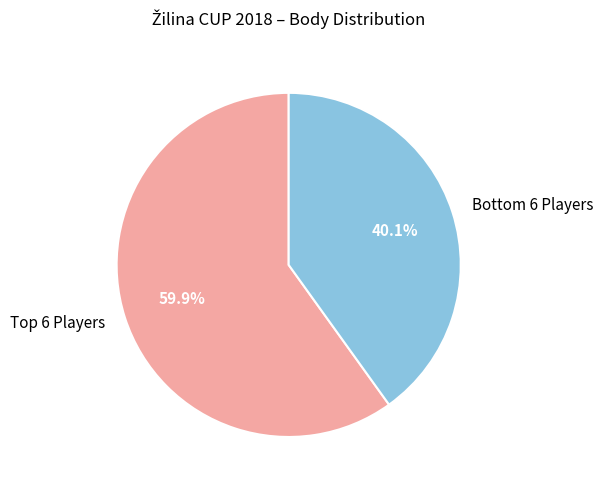

Does any single category account for the majority?

Yes